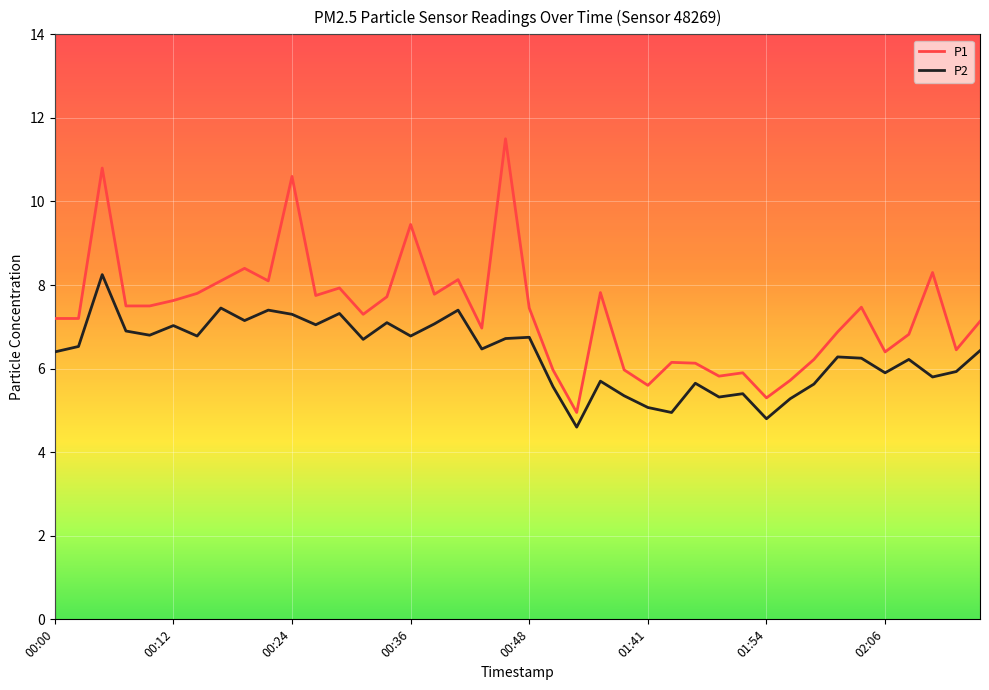

Rank the series by their average value, from lowest to highest.

P2, P1